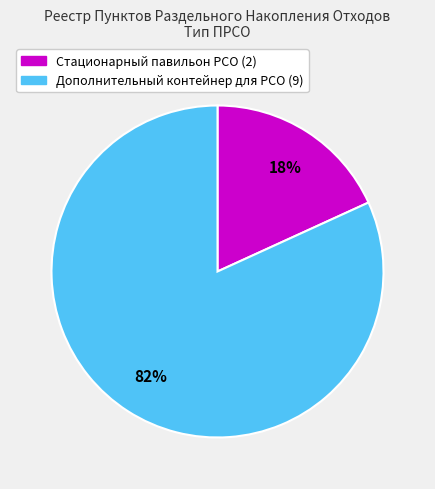

How many segments does this pie chart have?

2